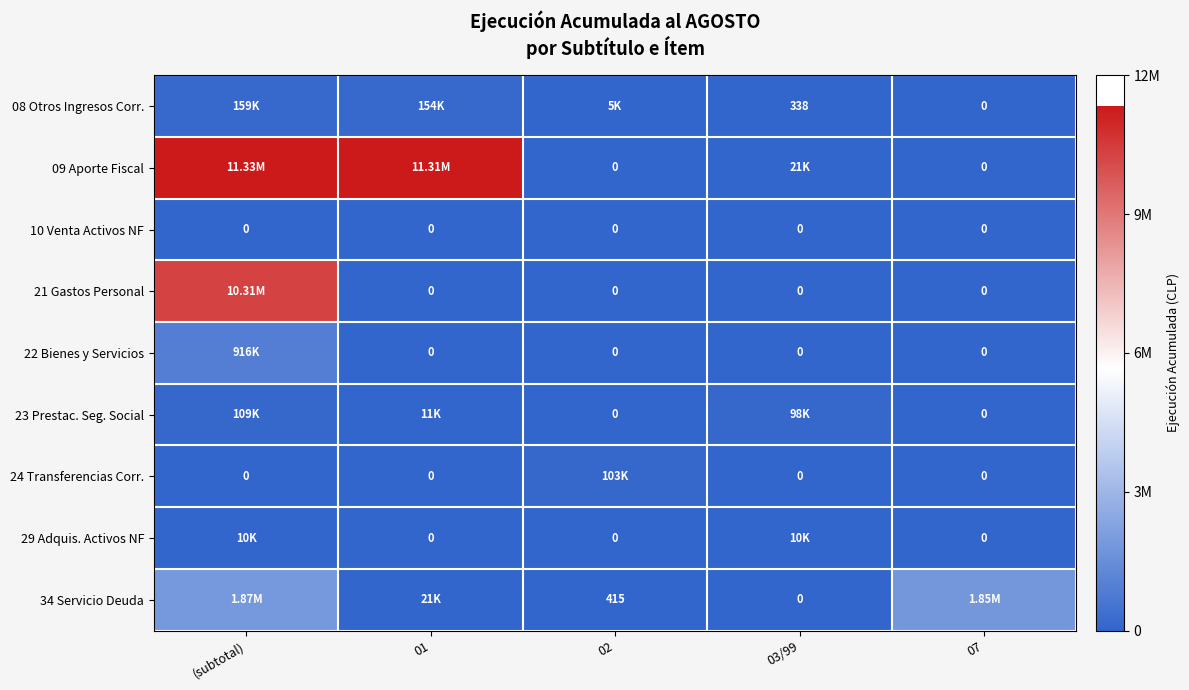

At which category is the sum across all series the highest?

(subtotal)